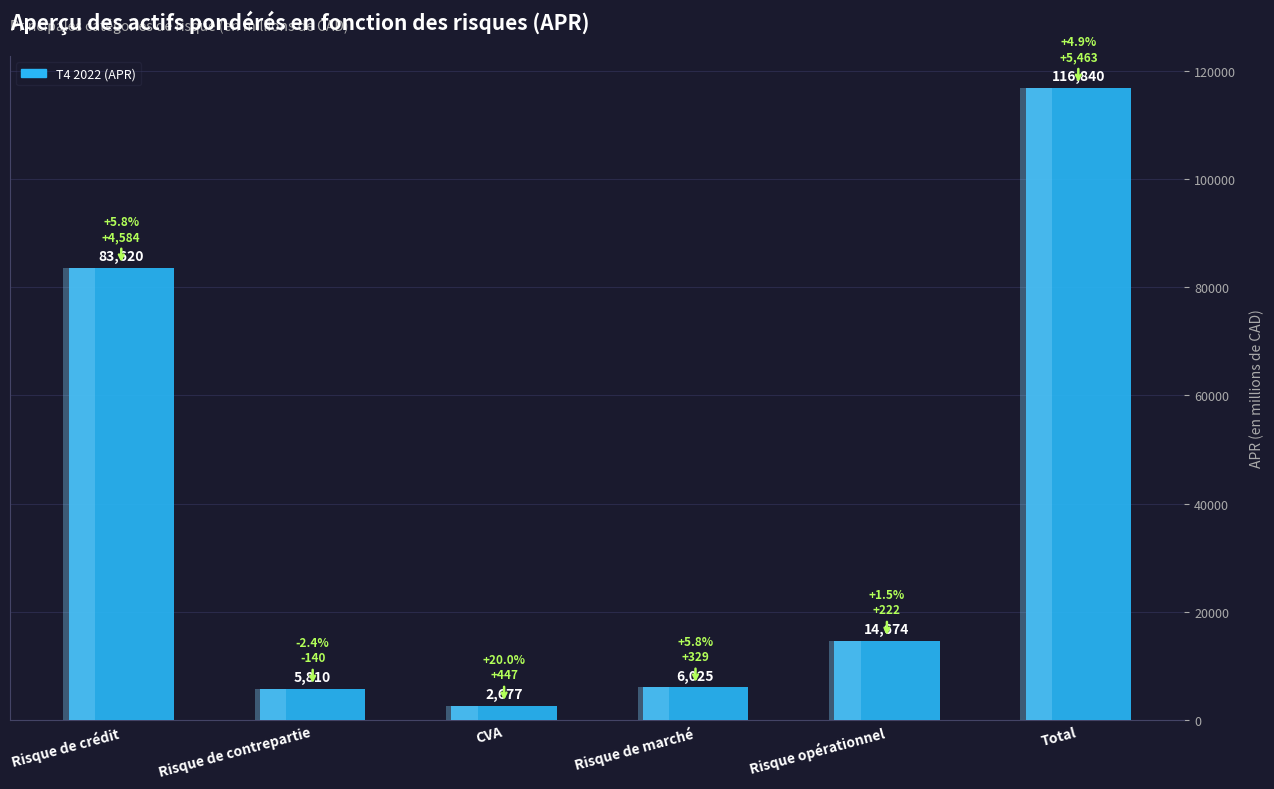

What is the change in value from CVA to Risque de marché?

+3348